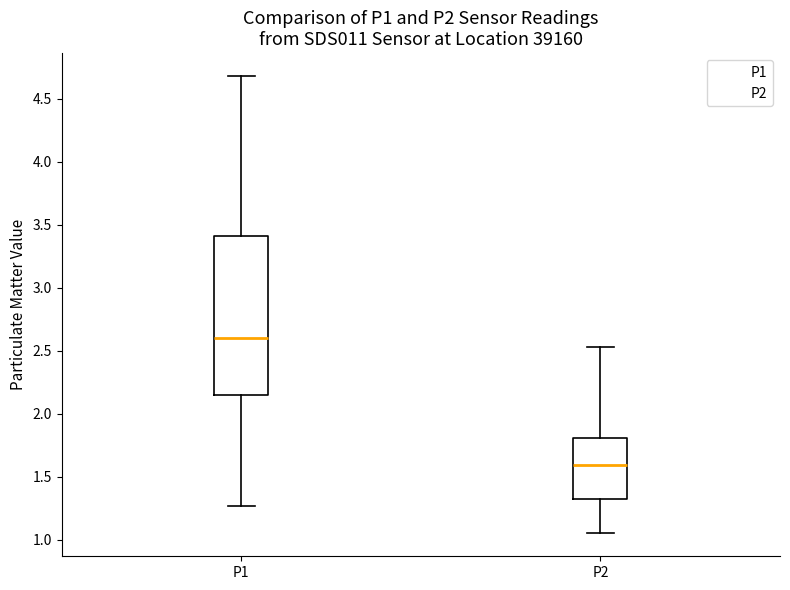

Which box is the tallest, from its lower edge to its upper edge?

P1